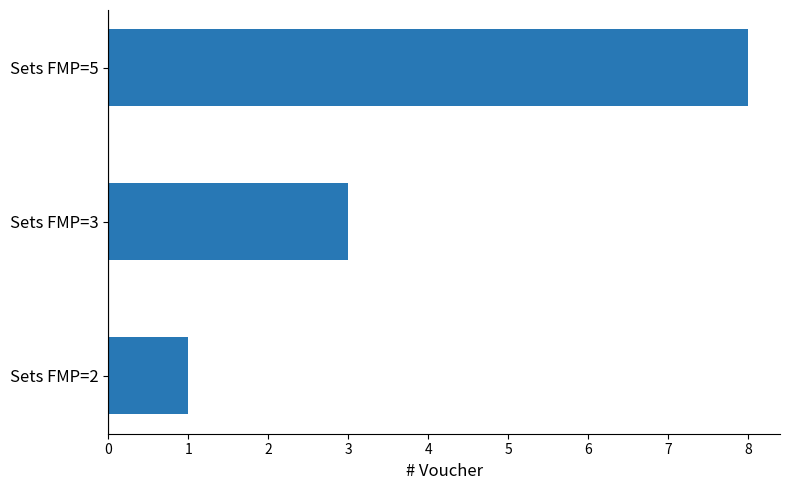

Reading top to bottom, what are all the values shown in this chart?

8	3	1